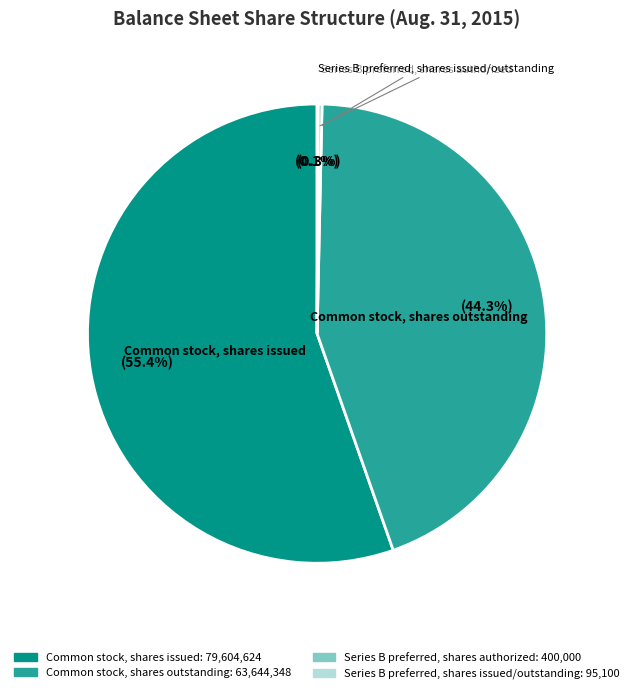

How much of the chart is everything except Series B preferred, shares authorized?

99.7%